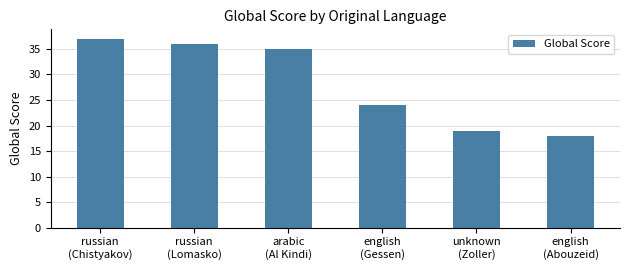

Reading right to left, extract all data points from this chart.

18	19	24	35	36	37